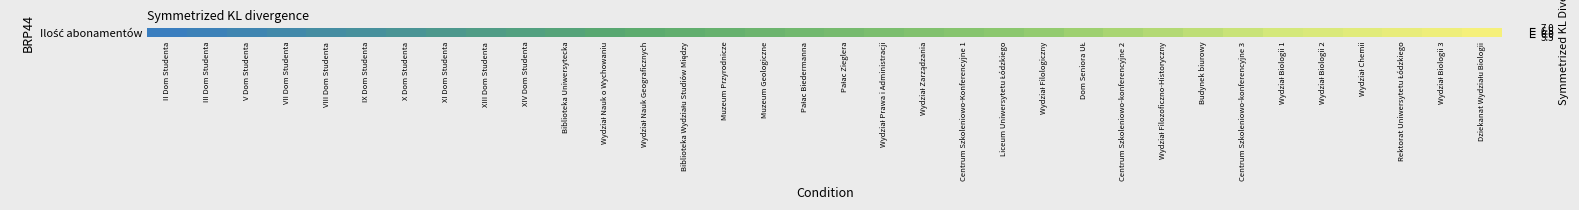

What is the approximate value at Budynek biurowy?

6.7